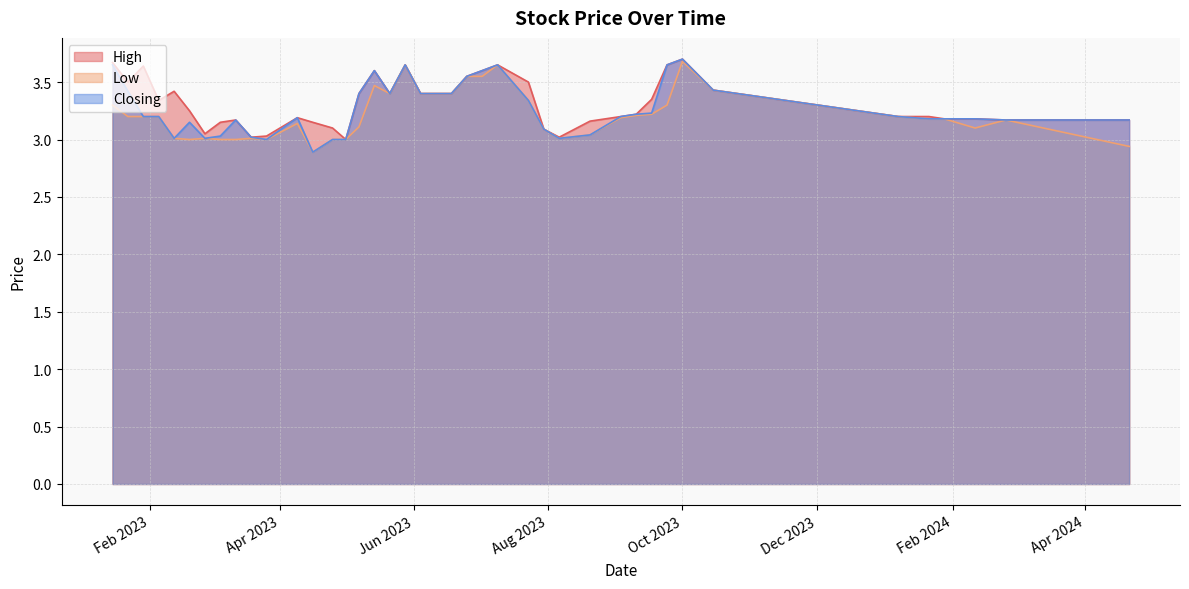

How many distinct data groups are displayed?

3